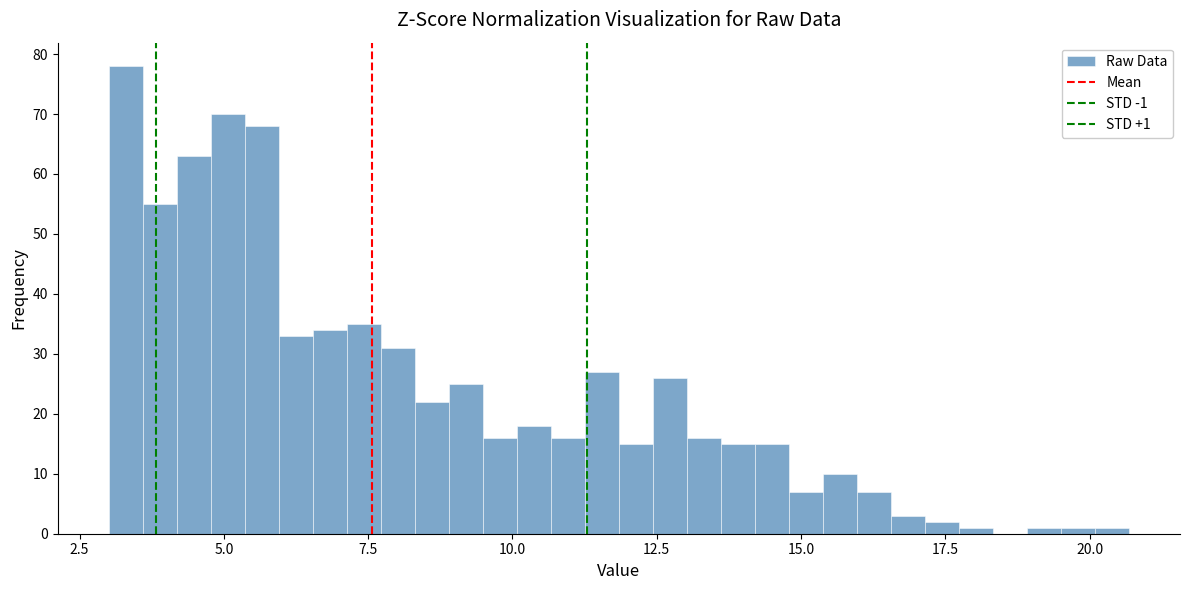

Read against the x-axis, roughly where is the centre of the tallest bar?

3.5